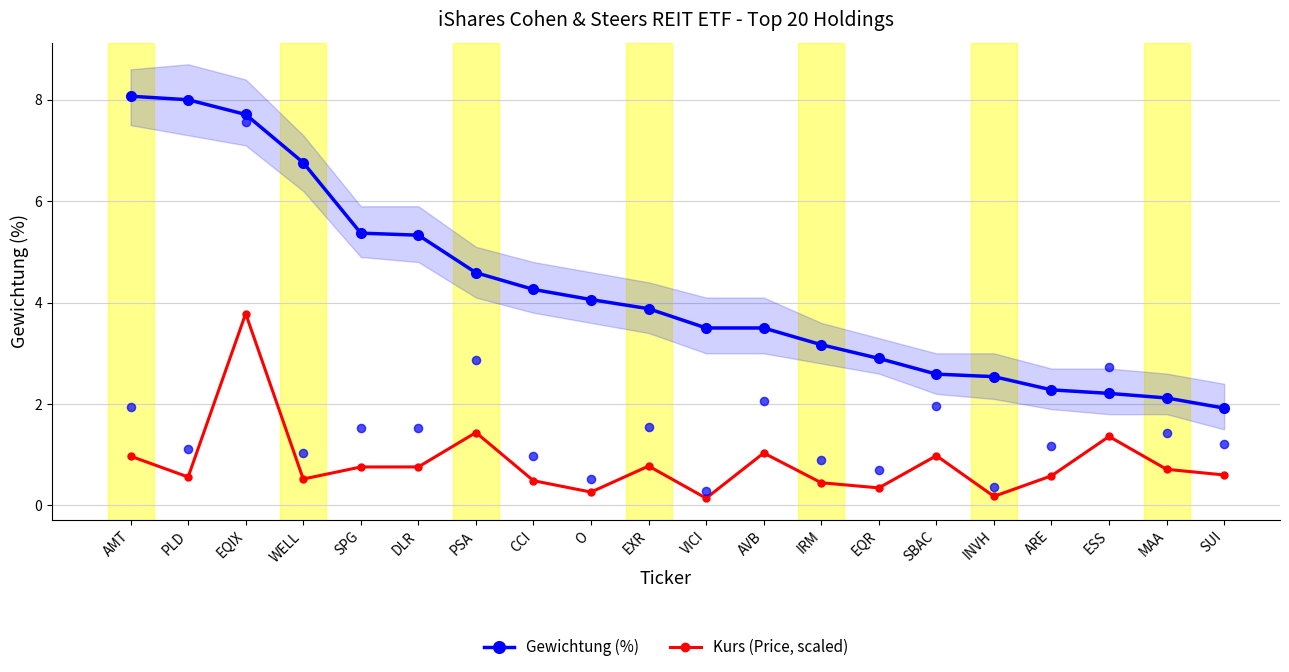

Which series contains the lowest Y value?

Kurs (Price, scaled)